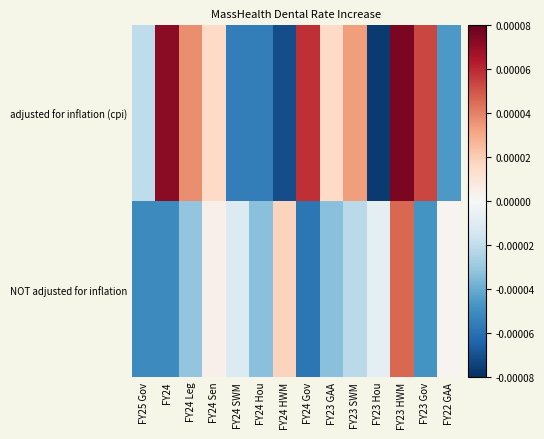

Between FY24 HWM and FY22 GAA, which is larger?

FY22 GAA